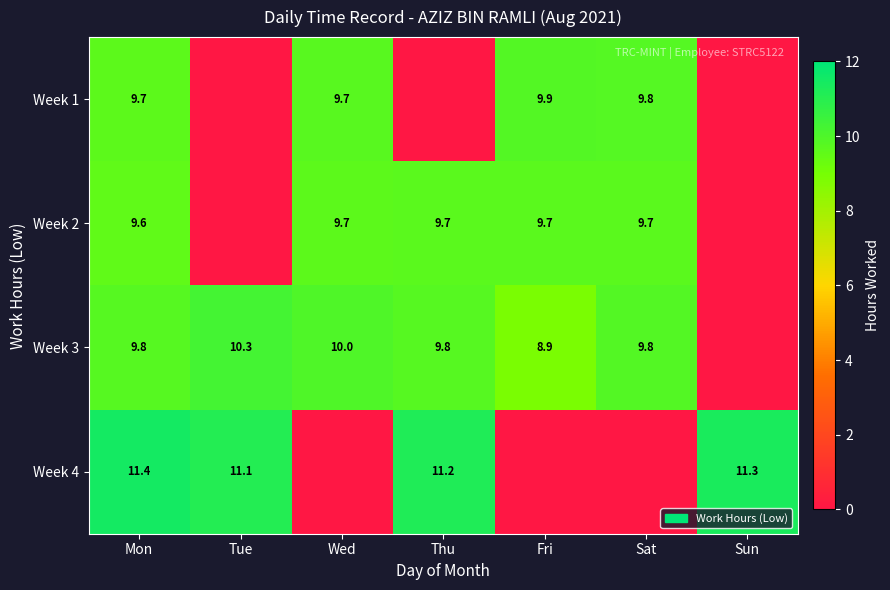

What is the sum of the Week 2 values at Sat and Fri?

19.4